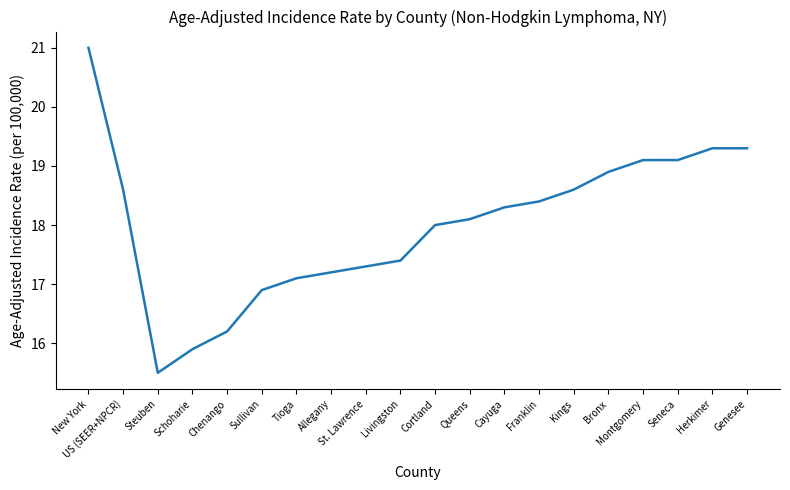

Reading right to left, transcribe all the data shown in this chart.

19.3	19.3	19.1	19.1	18.9	18.6	18.4	18.3	18.1	18.0	17.4	17.3	17.2	17.1	16.9	16.2	15.9	15.5	18.6	21.0